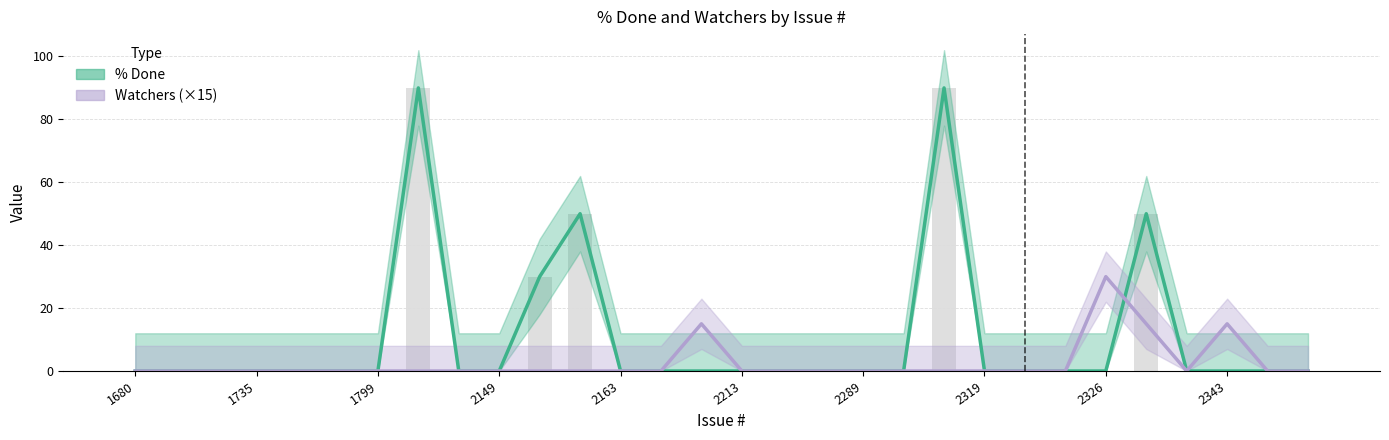

How many groups of bars are there?

30